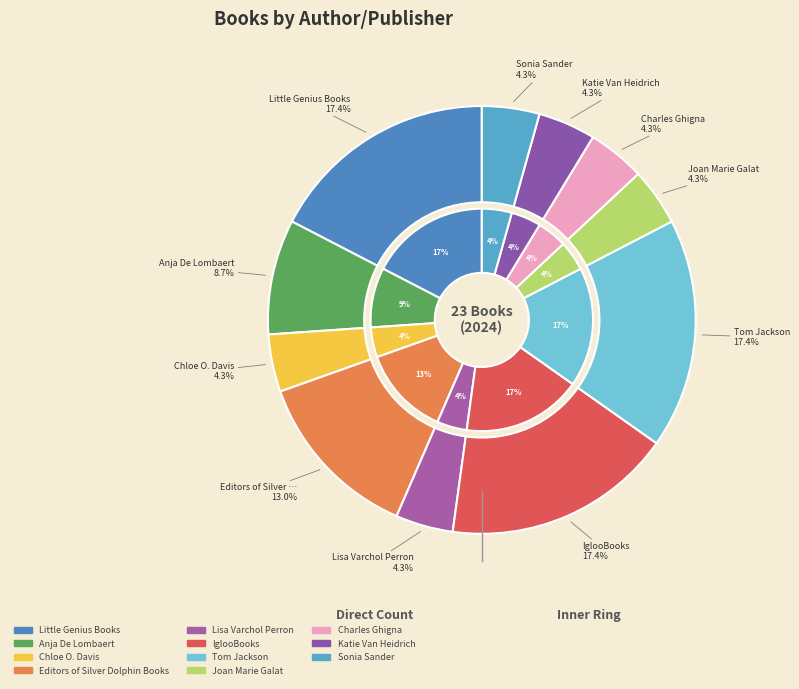

To the nearest percent, what is the difference between the largest and smallest slice percentages?

13%